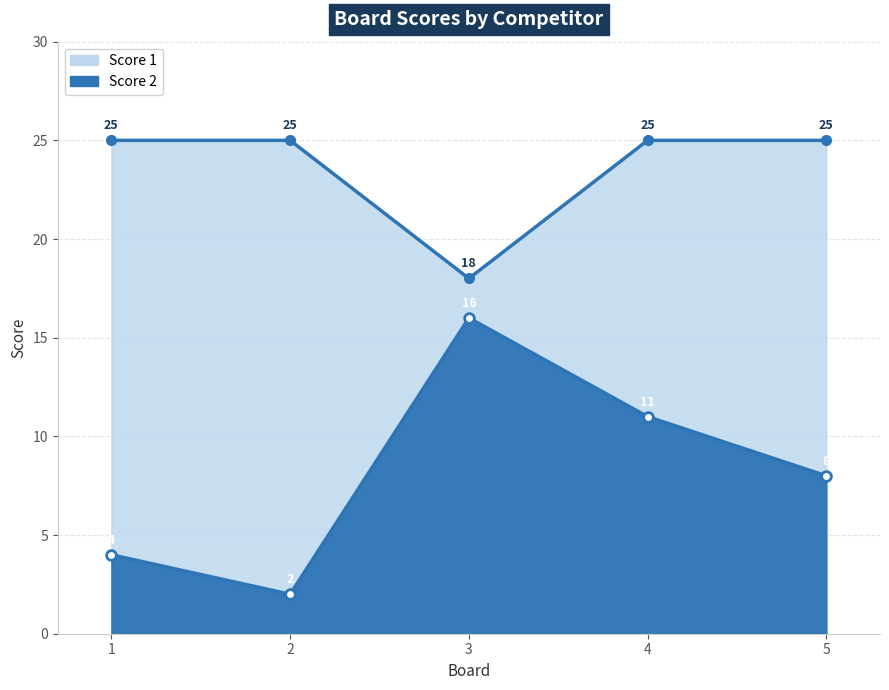

In Score 2, how many points are lower than both neighbors (excluding endpoints)?

1